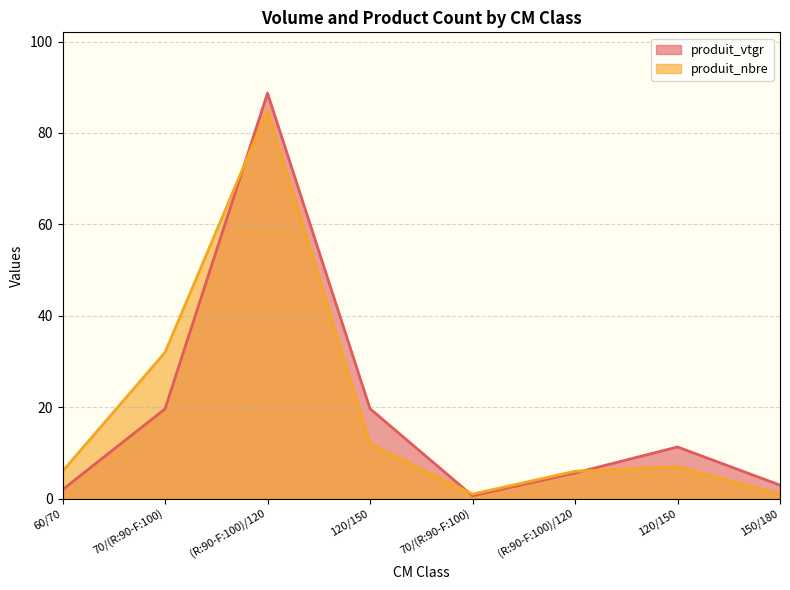

Rank the series by their average value, from highest to lowest.

produit_vtgr, produit_nbre